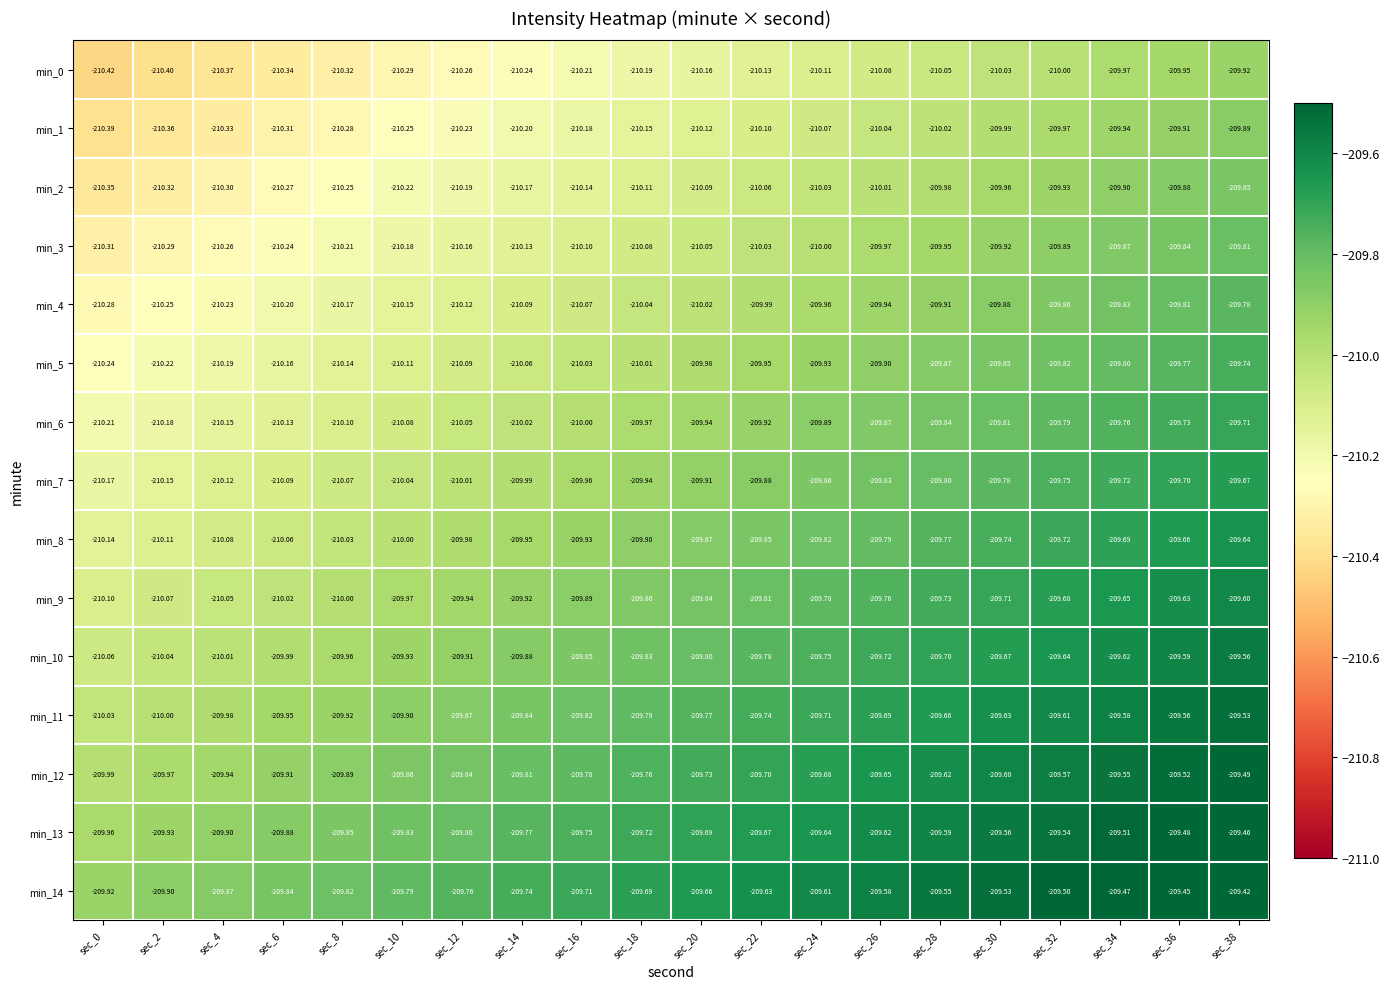

Is the value of min_0 at sec_32 greater than the value of min_9 at sec_14?

No